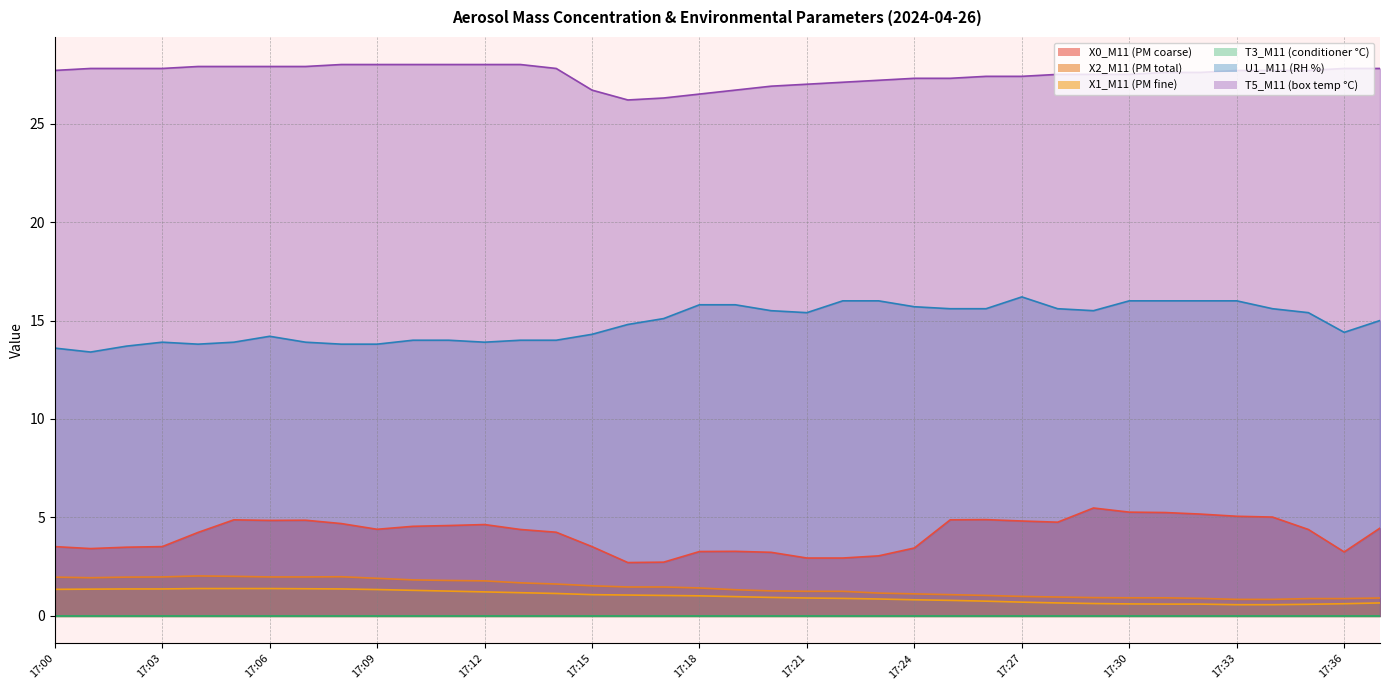

Is the value of U1_M11 (RH %) at 17:16 greater than the value of X2_M11 (PM total) at 17:32?

Yes